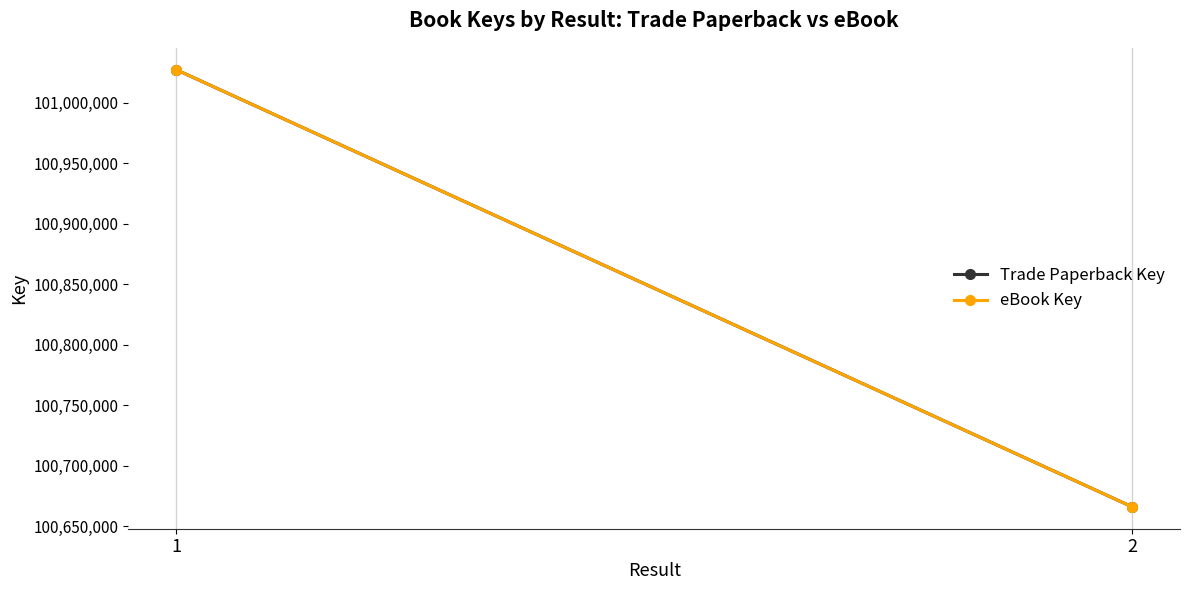

What value does the Trade Paperback Key series have at 1?

101027406